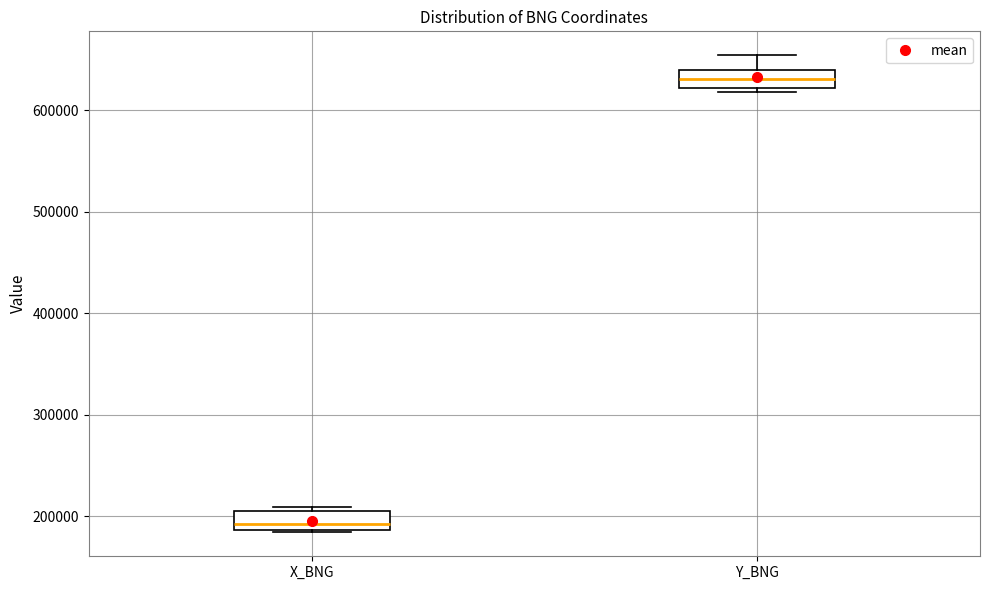

Reading left to right, read every box against the y-axis: the position of its median line, the range the box covers, and the ends of its whiskers. The values are not printed on the chart, so give them approximately, as read against the axis.

X_BNG: median 190000 (just above the box's lower edge), box 190000 to 200000, whiskers 180000 to 210000
Y_BNG: median 630000, box 620000 to 640000, whiskers 620000 (just below the box's lower edge) to 650000